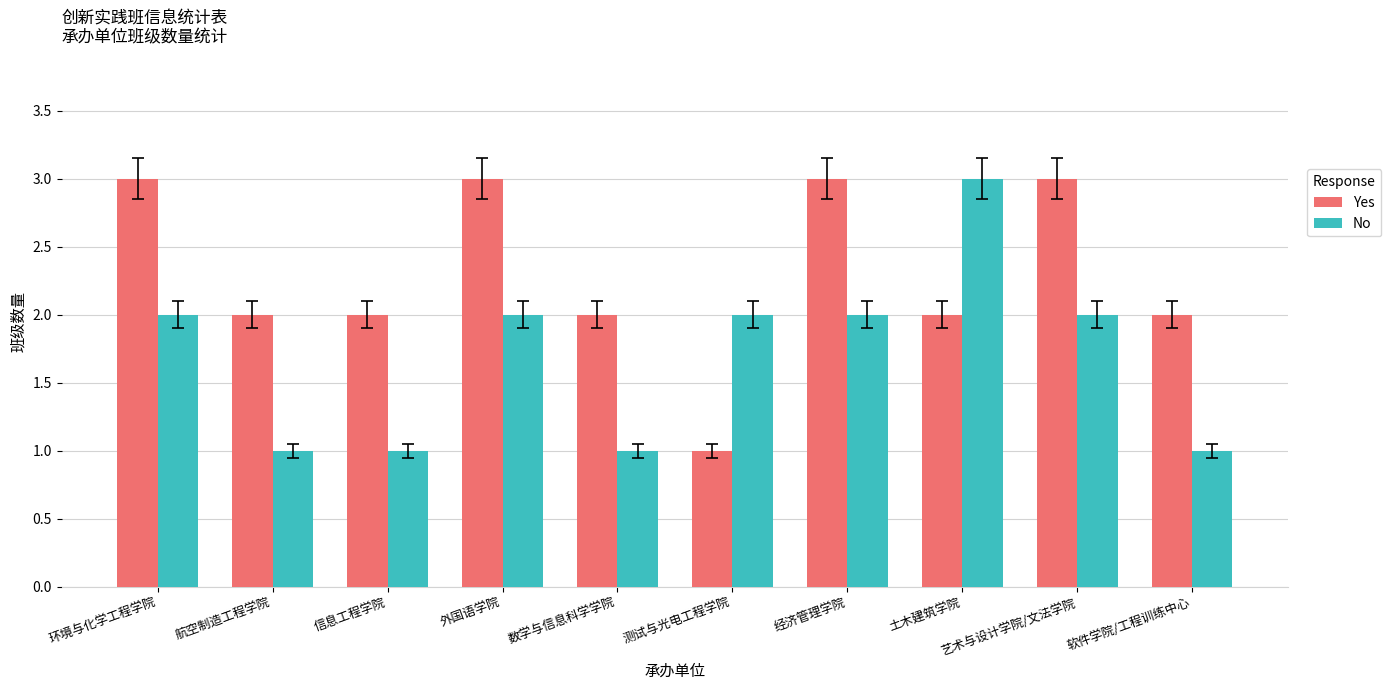

Reading right to left, list all the values displayed in this chart.

Yes: 软件学院/工程训练中心=2	艺术与设计学院/文法学院=3	土木建筑学院=2	经济管理学院=3	测试与光电工程学院=1	数学与信息科学学院=2	外国语学院=3	信息工程学院=2	航空制造工程学院=2	环境与化学工程学院=3
No: 软件学院/工程训练中心=1	艺术与设计学院/文法学院=2	土木建筑学院=3	经济管理学院=2	测试与光电工程学院=2	数学与信息科学学院=1	外国语学院=2	信息工程学院=1	航空制造工程学院=1	环境与化学工程学院=2